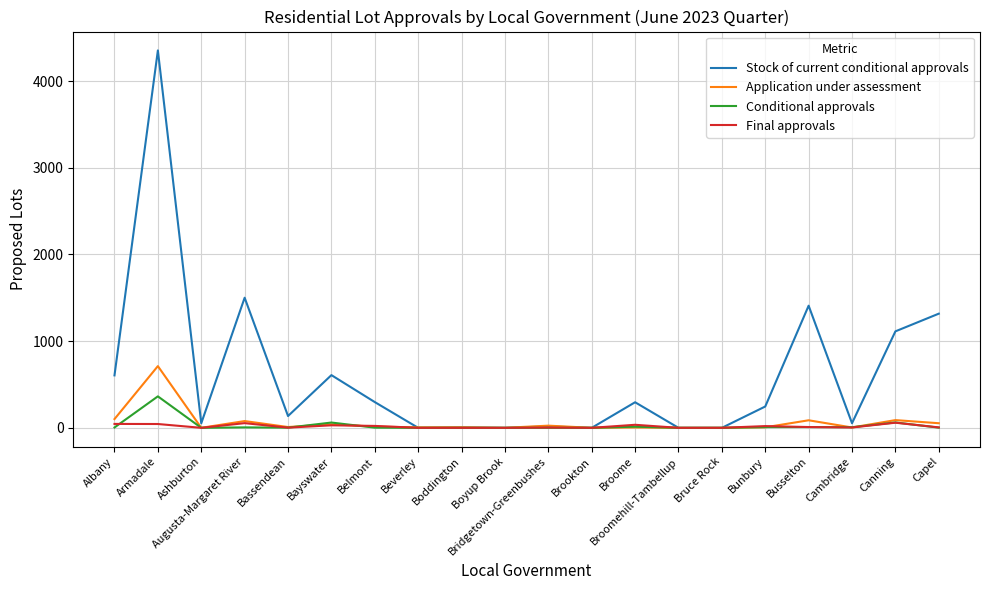

What is the sum of the Final approvals values at Bayswater and Bridgetown-Greenbushes?

32